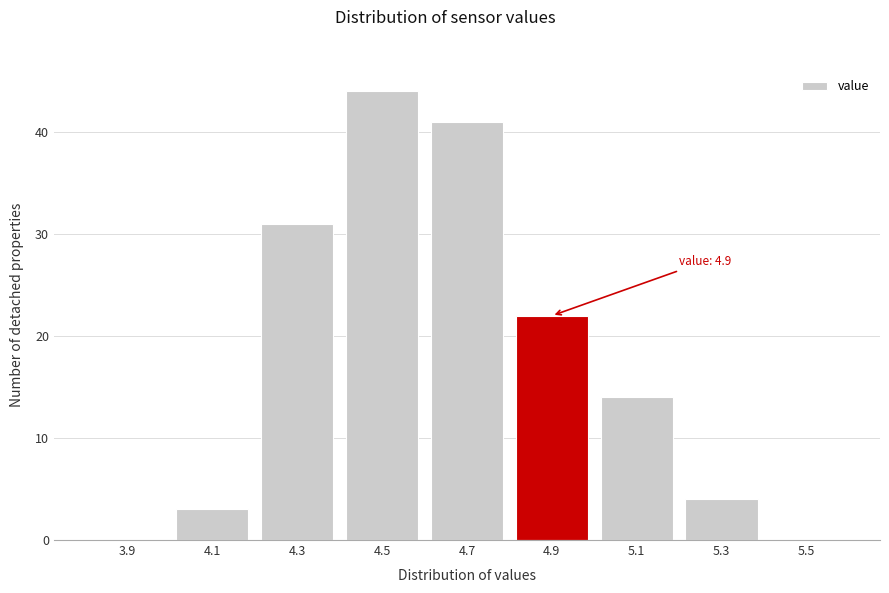

Reading left to right, extract all data points from this chart.

3.9=0	4.1=3	4.3=31	4.5=44	4.7=41	4.9=22	5.1=14	5.3=4	5.5=0